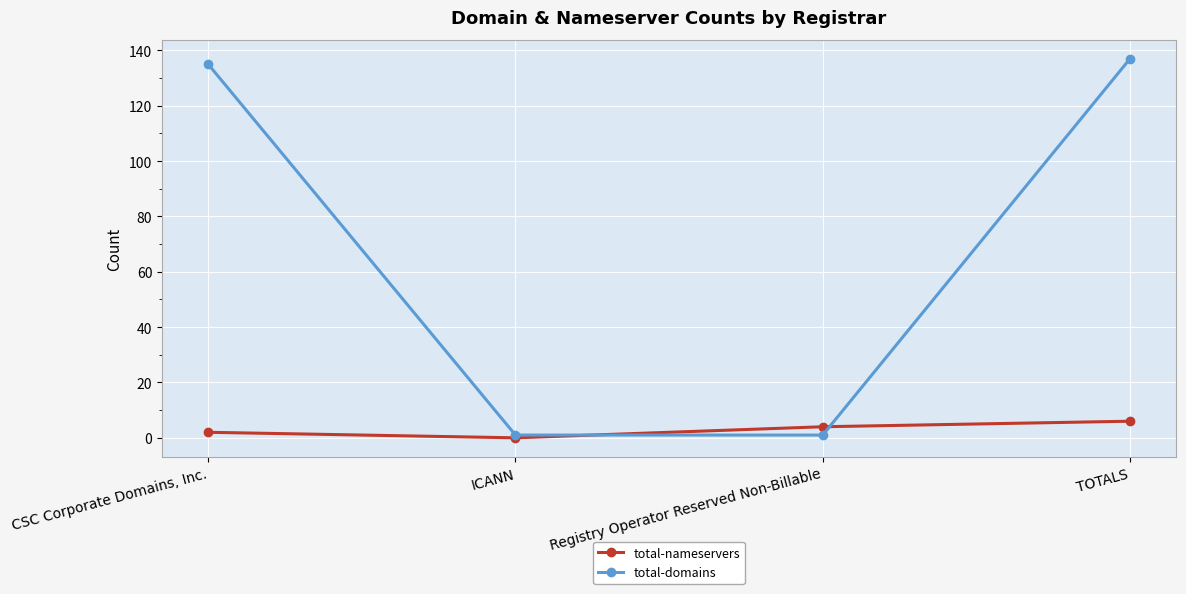

The value of total-nameservers at Registry Operator Reserved Non-Billable is 4. True or false?

True